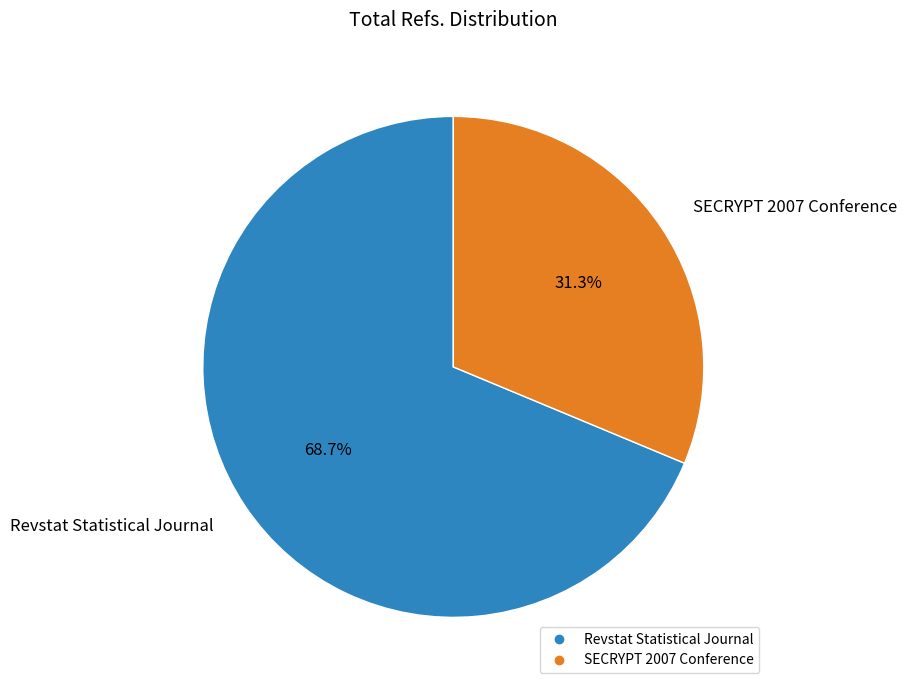

What percentage do Revstat Statistical Journal and SECRYPT 2007 Conference together represent?

100.0%